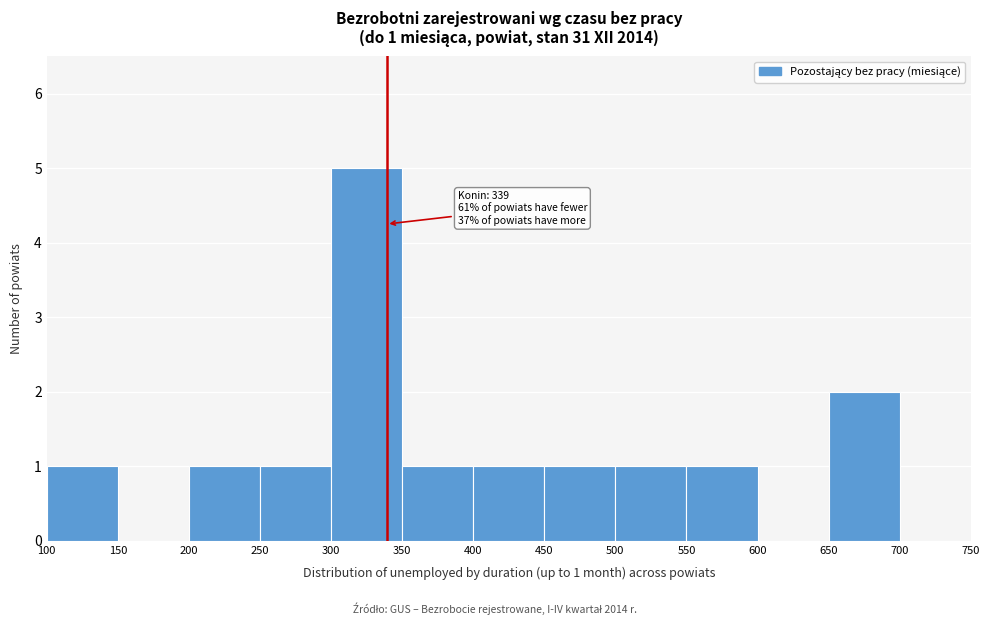

Over which range of the x-axis is the bar tallest?

300 to 350